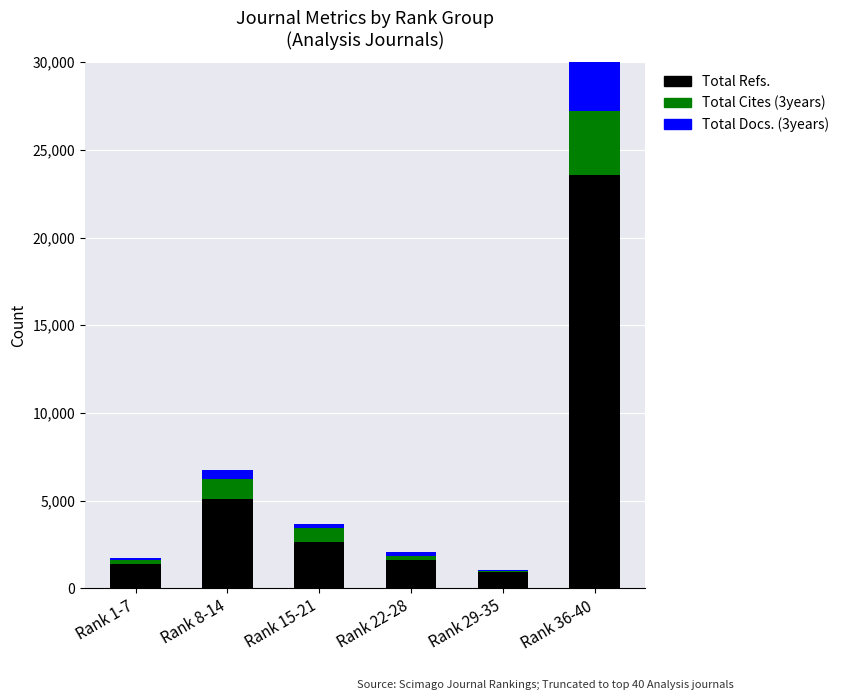

Reading left to right, what are the values for Total Refs.?

Rank 1-7=1359	Rank 8-14=5099	Rank 15-21=2608	Rank 22-28=1584	Rank 29-35=898	Rank 36-40=23570